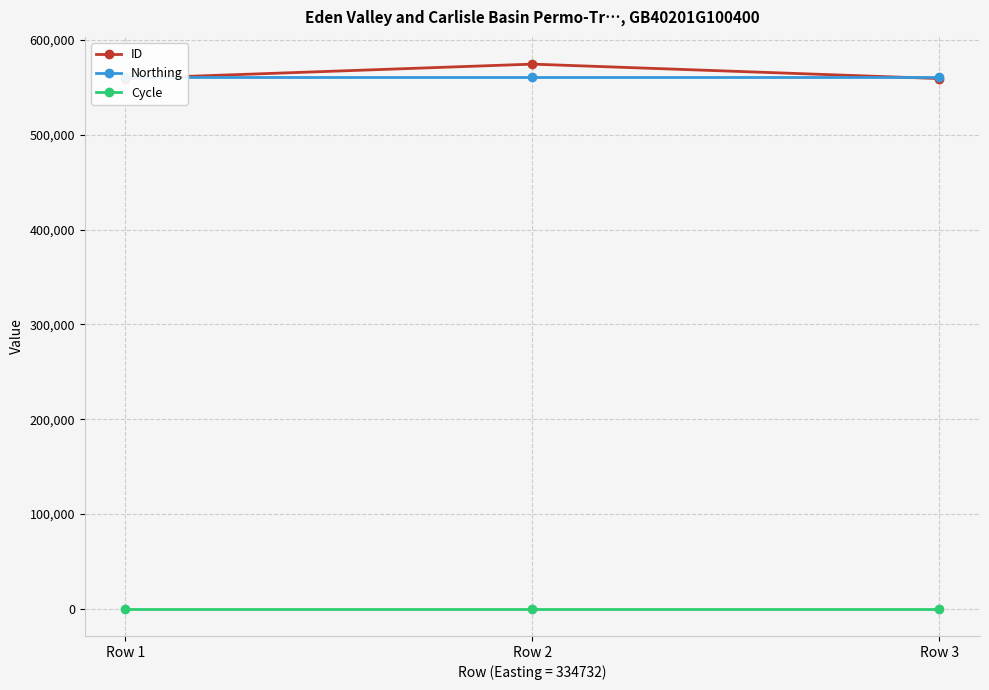

Reading left to right, list all the values displayed in this chart.

ID: 559350	574594	559348
Northing: 560776	560776	560776
Cycle: 3	3	3